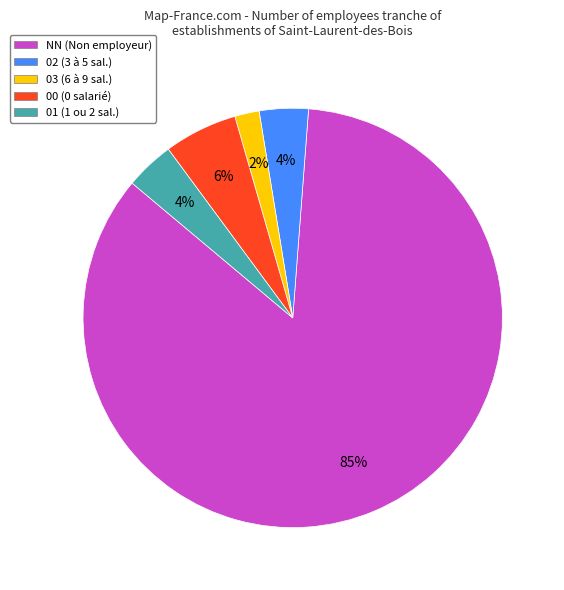

Between 03 and 01, which is larger?

01